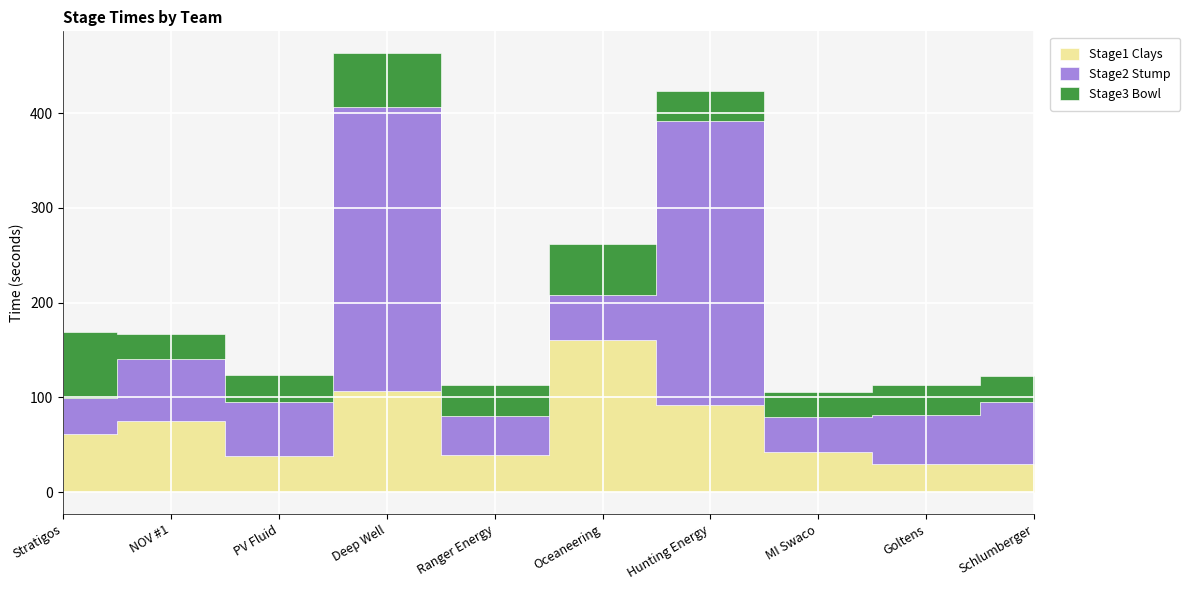

The value of Stage3 Bowl at Ranger Energy is 51.8. True or false?

False